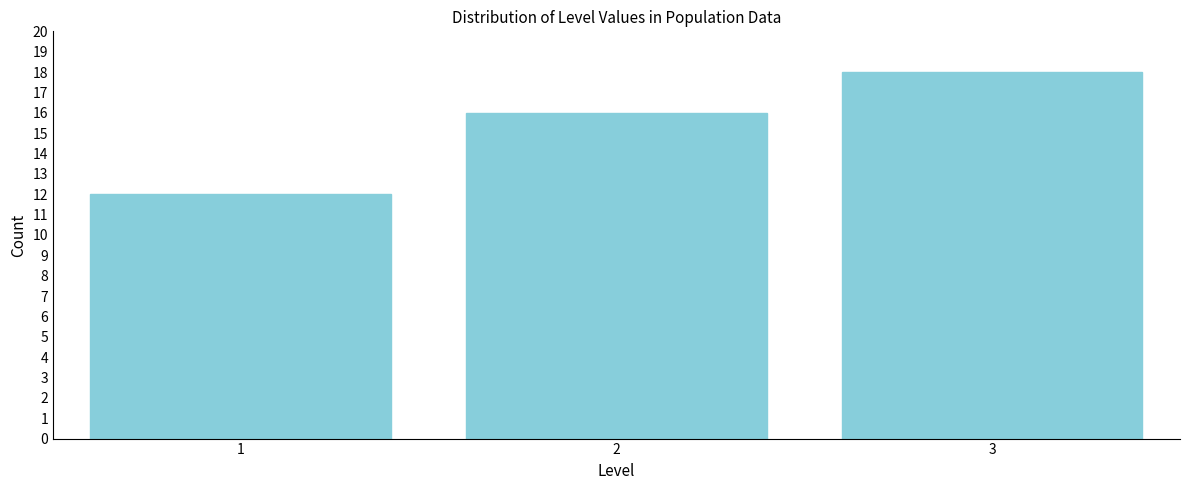

Reading right to left, list all the values displayed in this chart.

3=18	2=16	1=12